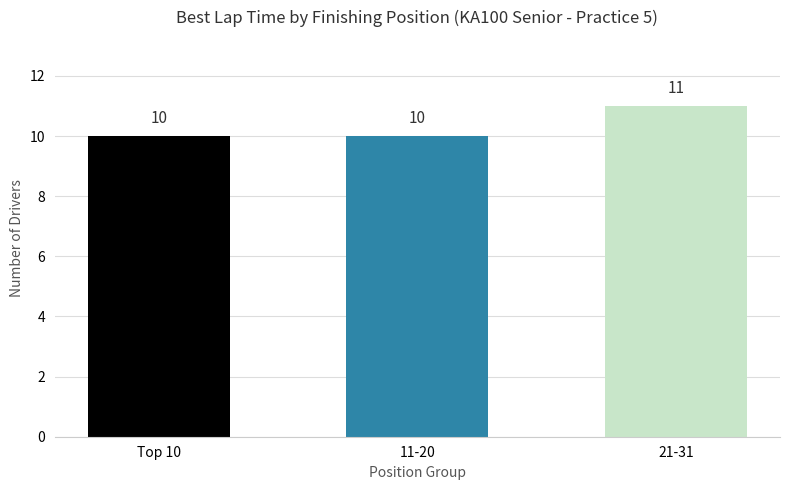

How many values exceed 10?

1